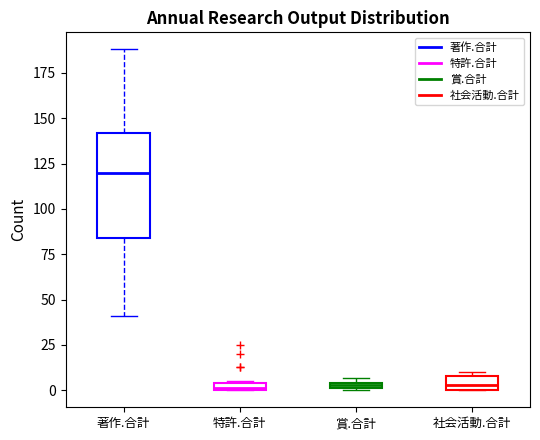

Which box is the tallest, from its lower edge to its upper edge?

著作.合計